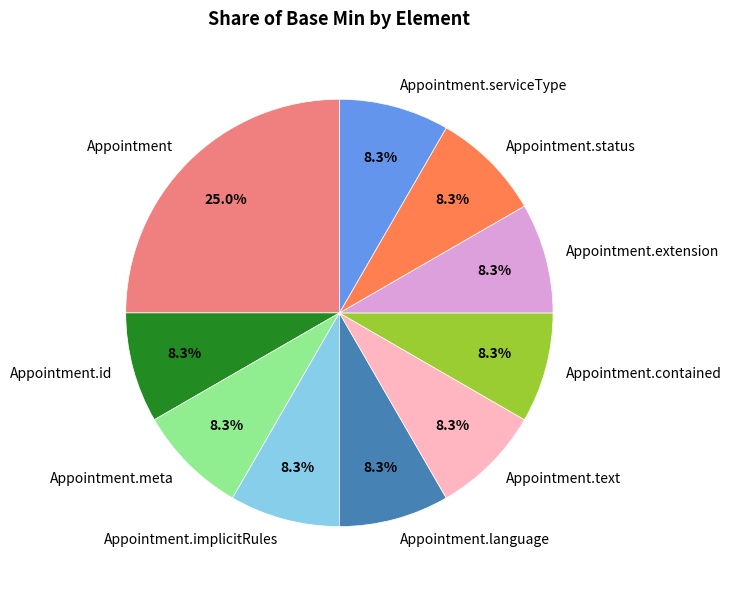

Do Appointment.status and Appointment together represent more than half of the pie?

No